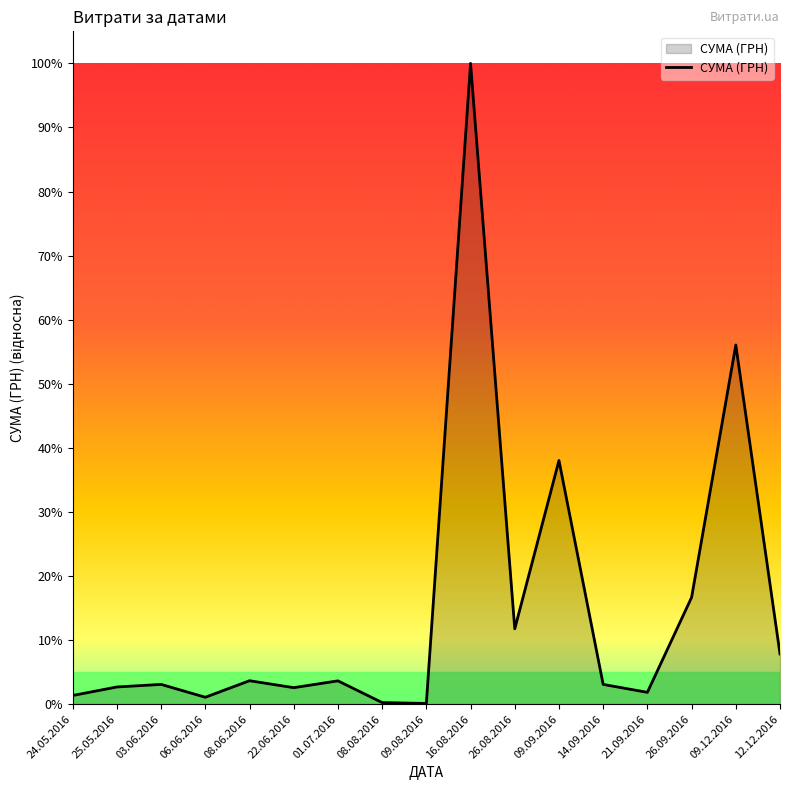

How many points are higher than both their immediate neighbors (excluding endpoints)?

6